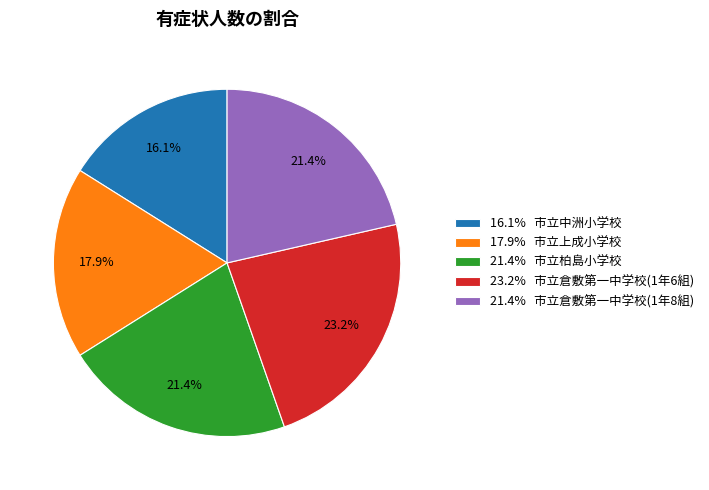

Between 16.1% 市立中洲小学校 and 21.4% 市立倉敷第一中学校(1年8組), which is larger?

21.4% 市立倉敷第一中学校(1年8組)